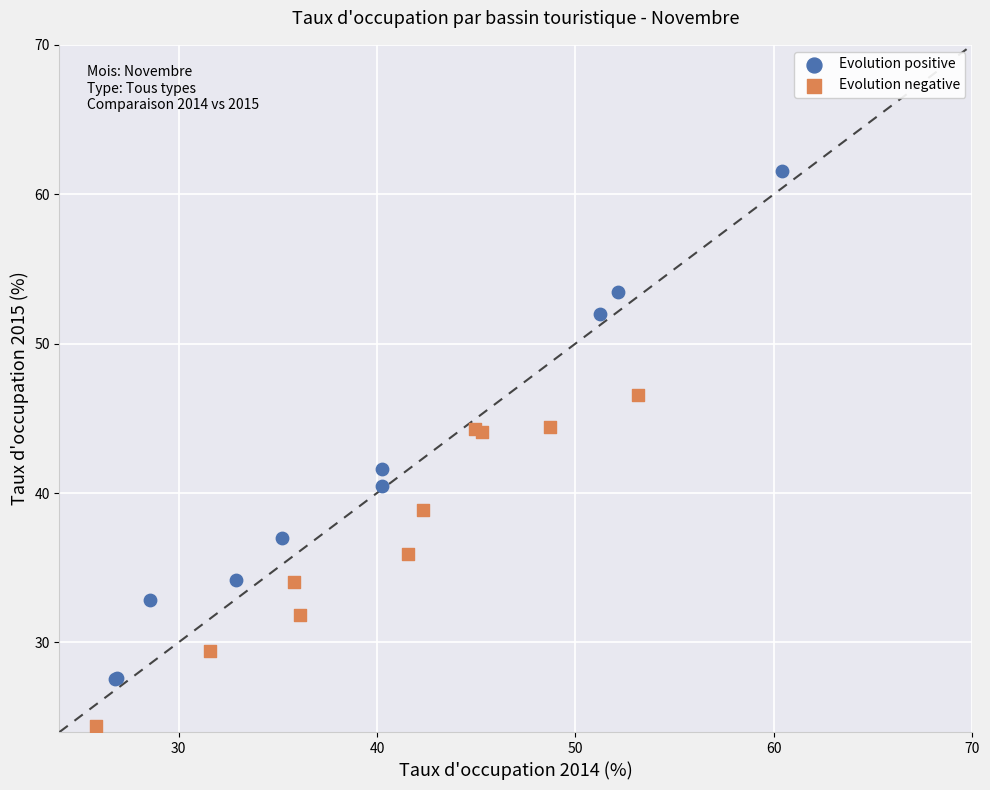

Which series contains the highest Y value?

Evolution positive